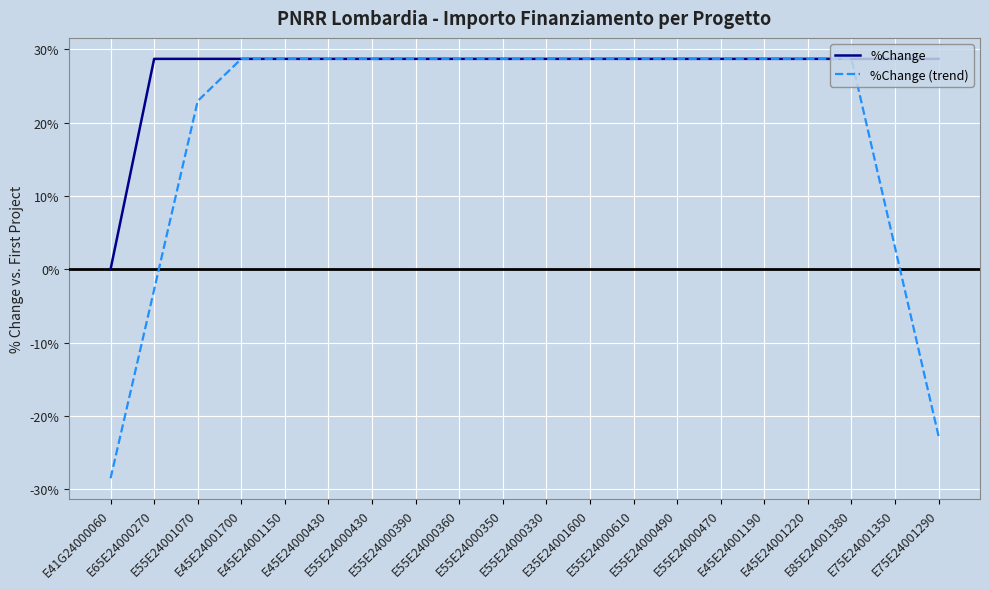

What is the difference between the %Change (trend) values at E45E24001700 and E75E24001290?

51.5